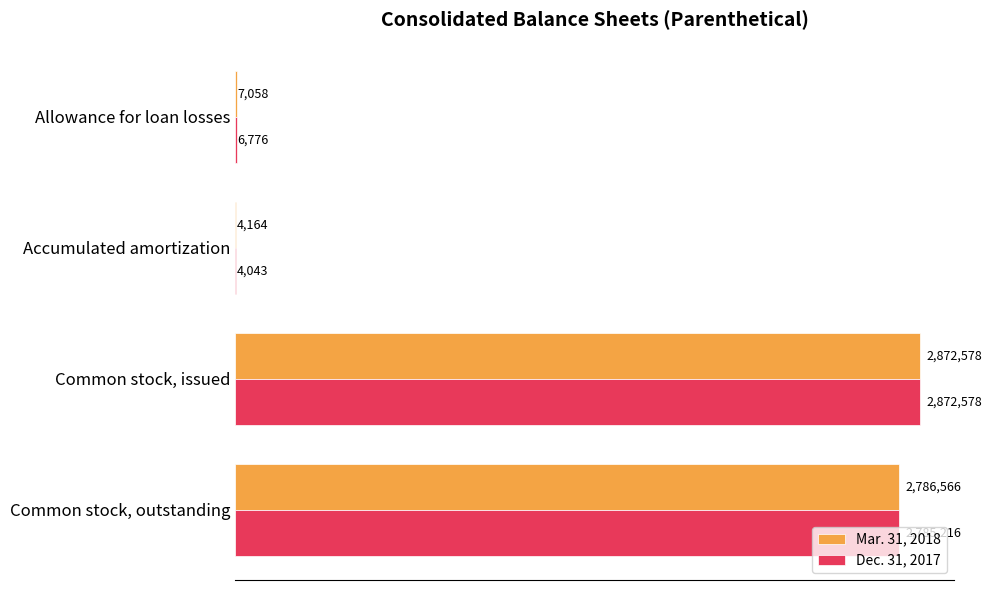

What are all the series names shown in the legend?

Mar. 31, 2018, Dec. 31, 2017